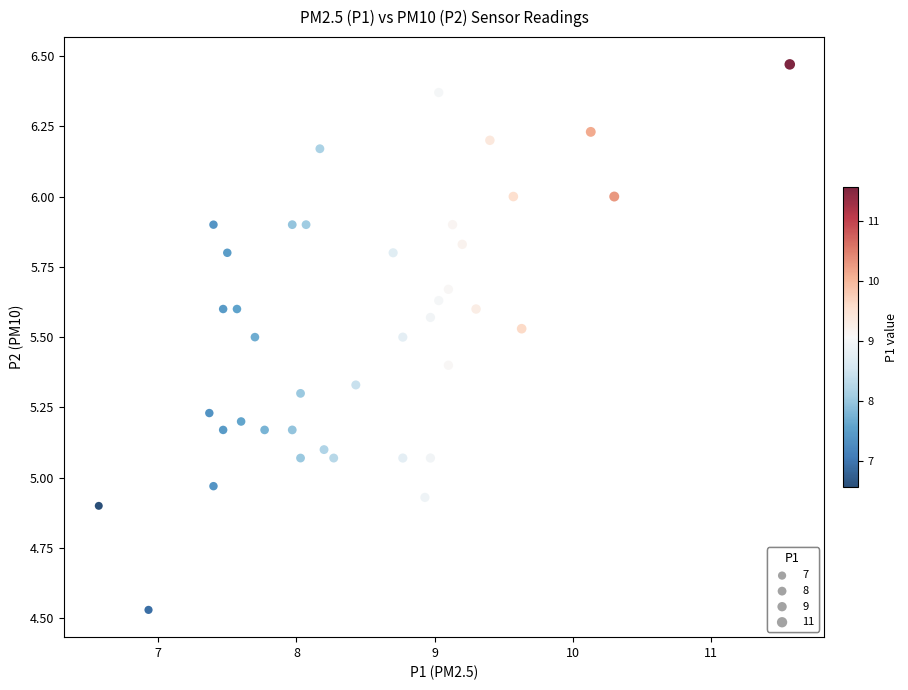

What is the range of Y values (max minus min)?

1.9